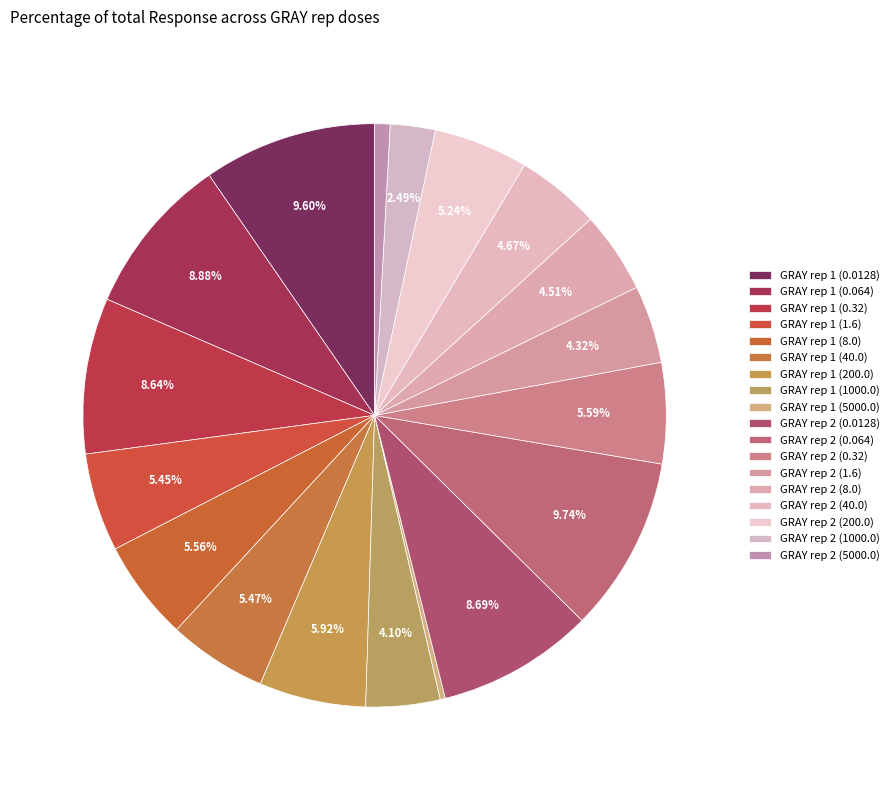

To the nearest percent, what portion does GRAY rep 2 (0.0128) represent?

9%